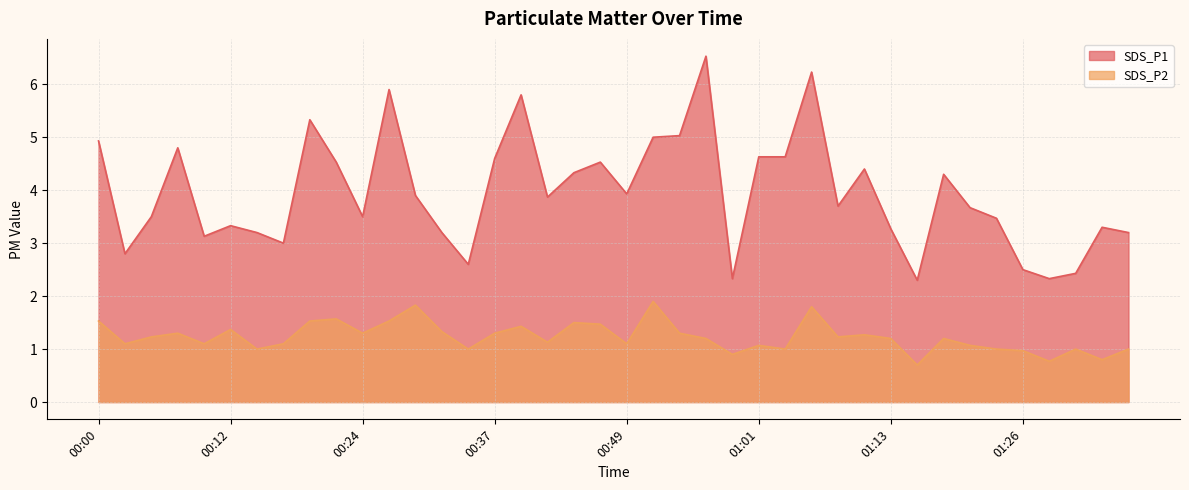

The value of SDS_P1 at 01:36 is 3.2. True or false?

True